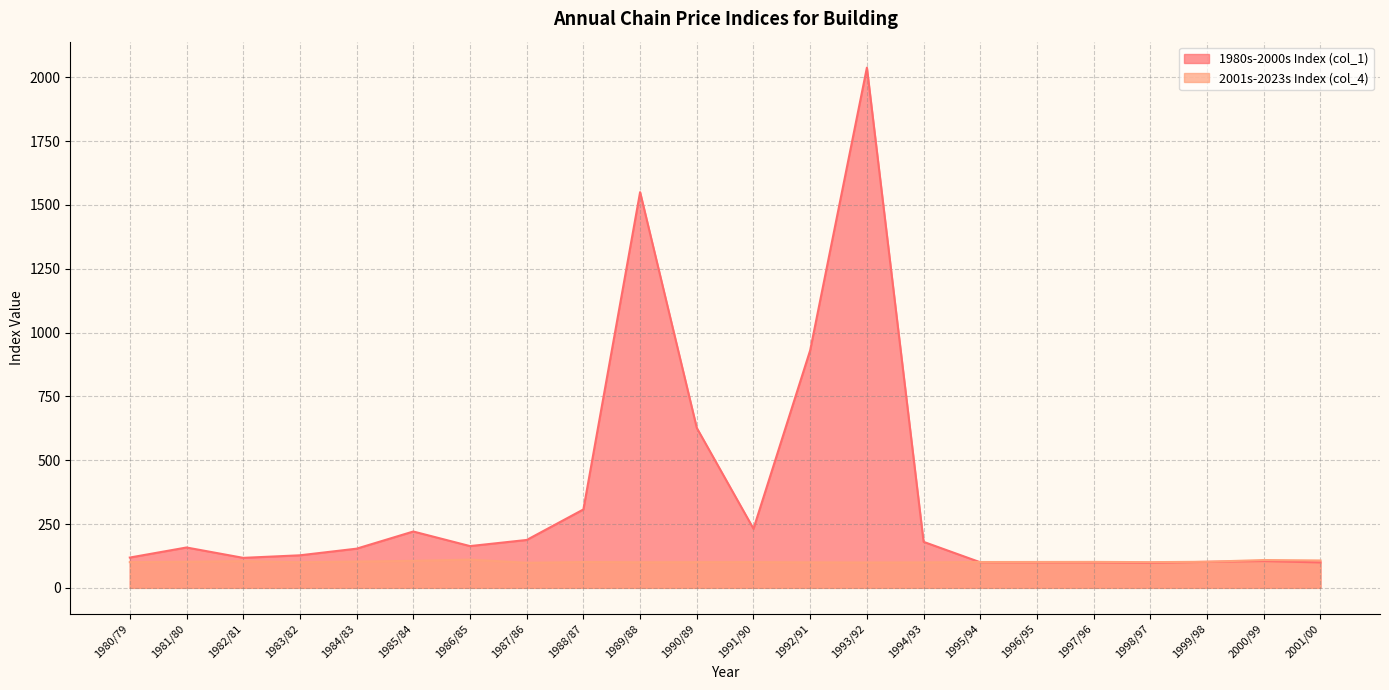

What is the label of the 18th point from the left?

1997/96